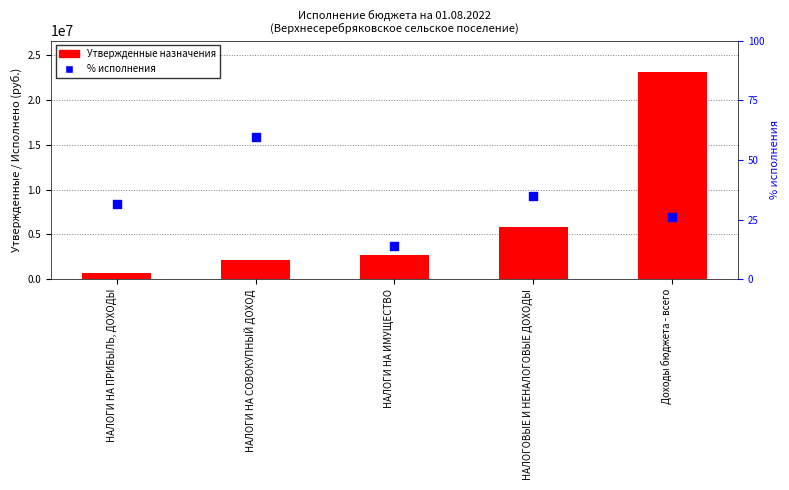

At which category is the sum across all series the highest?

Доходы бюджета - всего